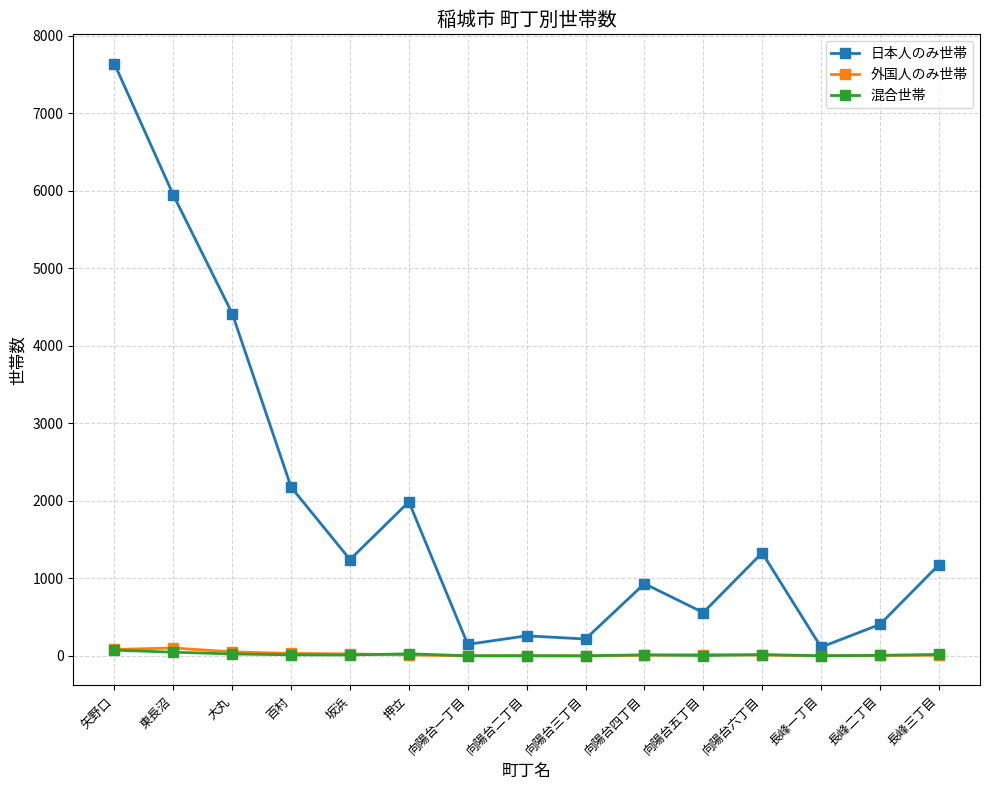

Which series changed the most between 矢野口 and 向陽台六丁目?

日本人のみ世帯